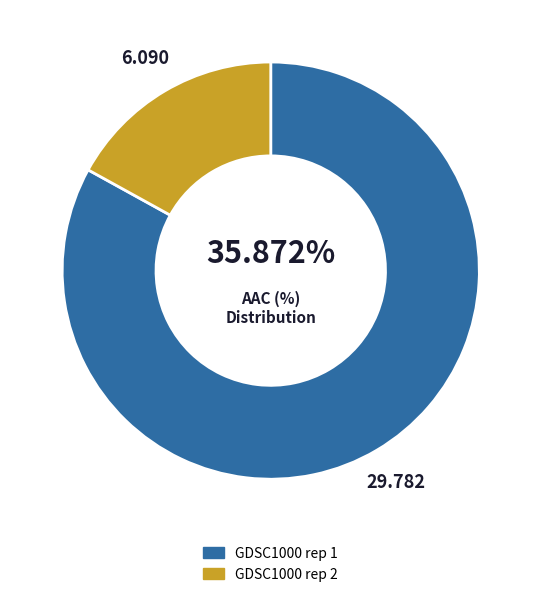

Is it true that GDSC1000 rep 2 is 31% of the pie?

False